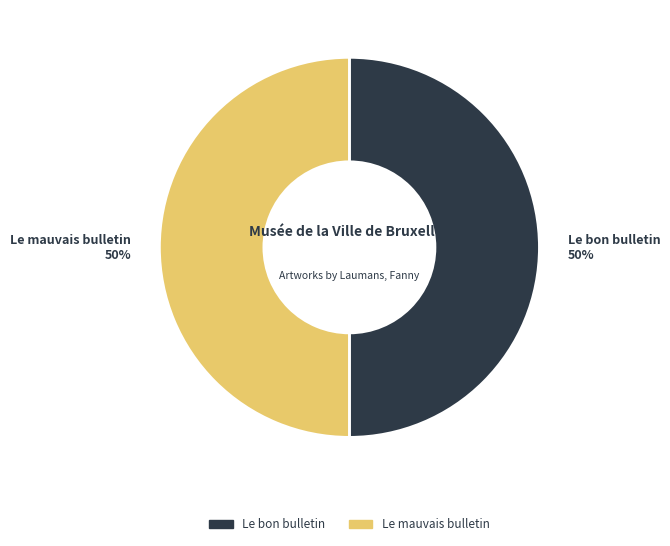

How many segments does this pie chart have?

2